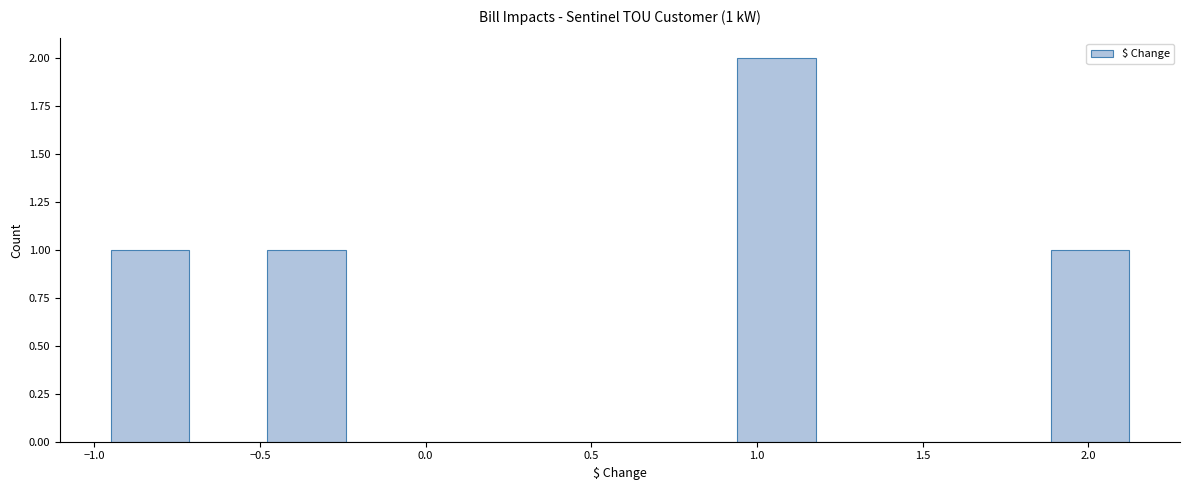

Over which range of the x-axis is the bar tallest?

0.95 to 1.20